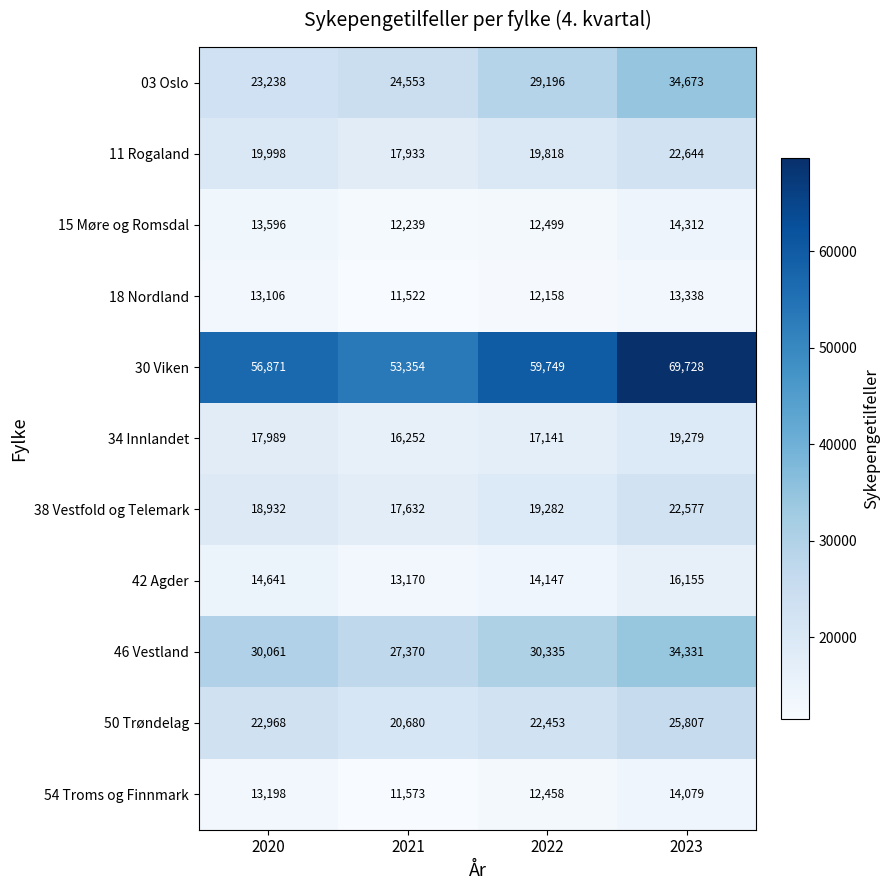

At which category is the sum across all series the highest?

2023